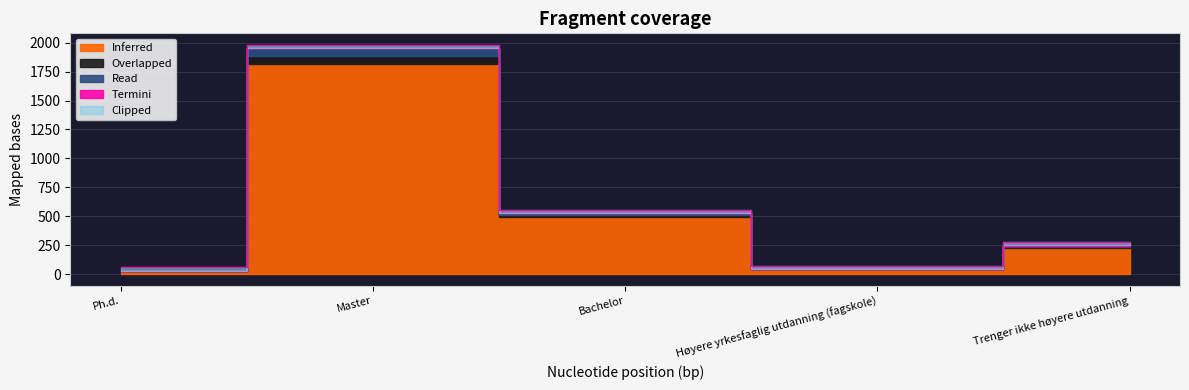

Is it true that Read equals 9.0 at Trenger ikke høyere utdanning?

True